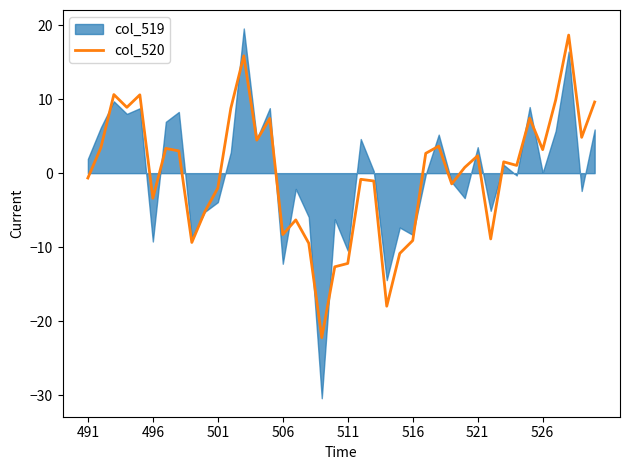

The value at 9 is -5.2. True or false?

True